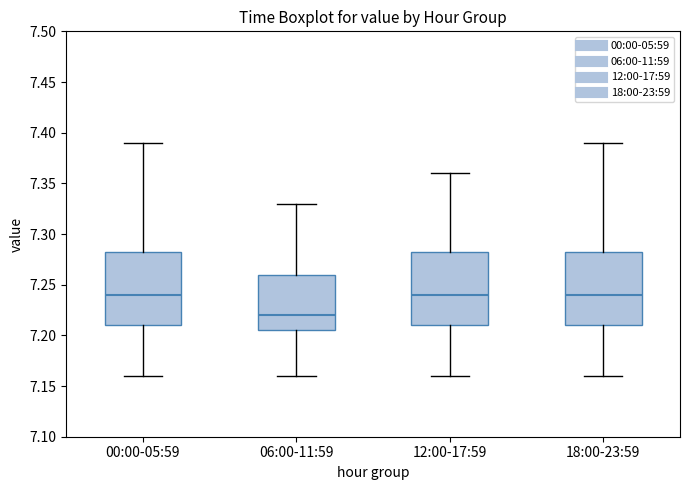

Which box has the lowest median line?

06:00-11:59